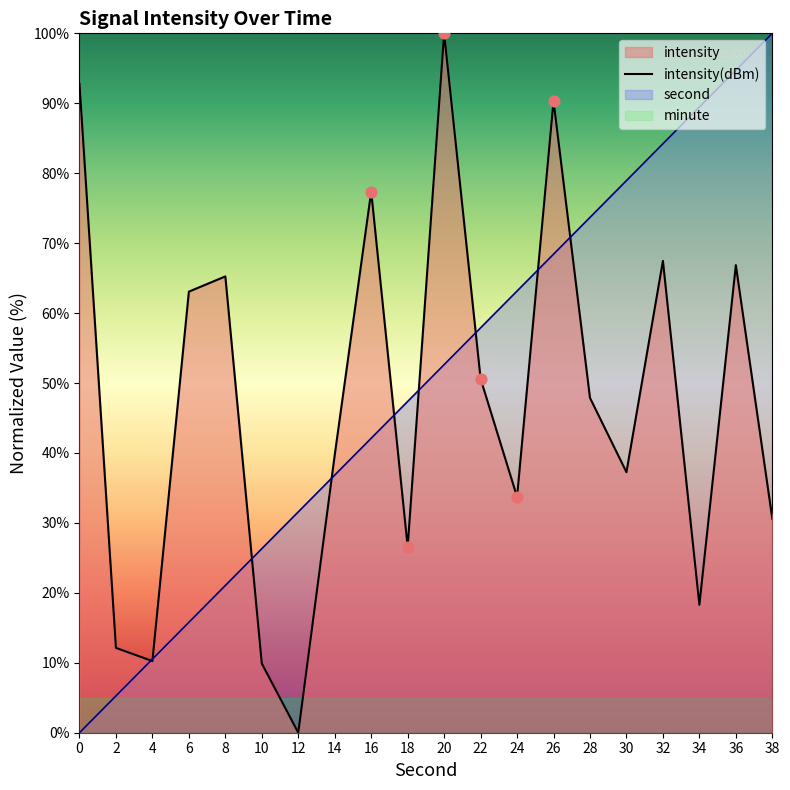

Which series has the largest total across all categories?

second